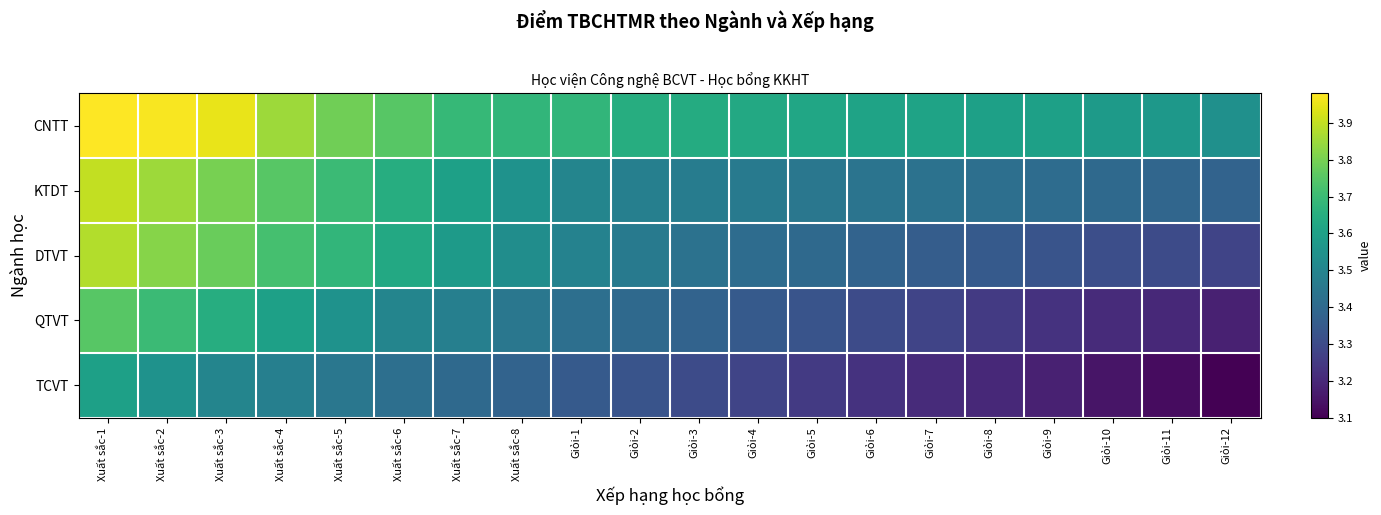

At how many categories does at least one series exceed 3?

20